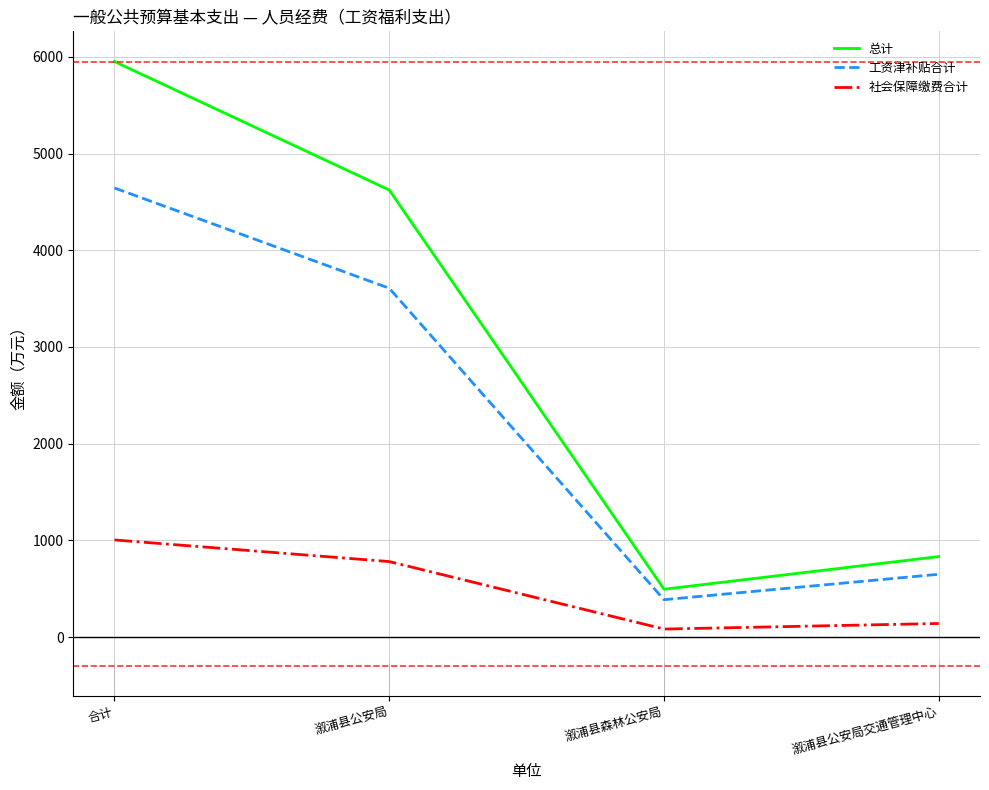

Rank the series by their average value, from lowest to highest.

社会保障缴费合计, 工资津补贴合计, 总计